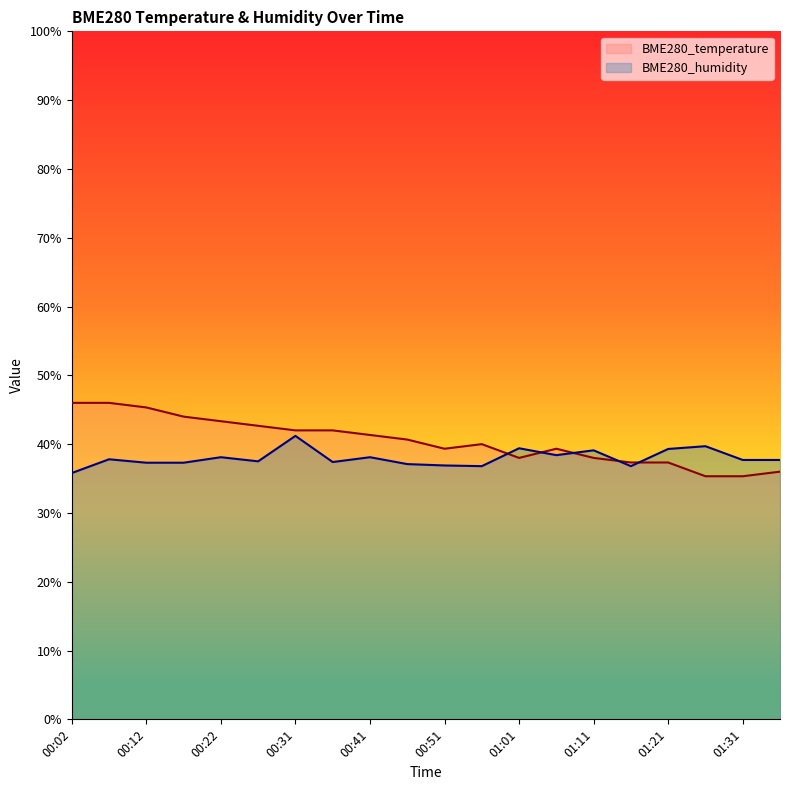

How many lines are shown in the chart?

2